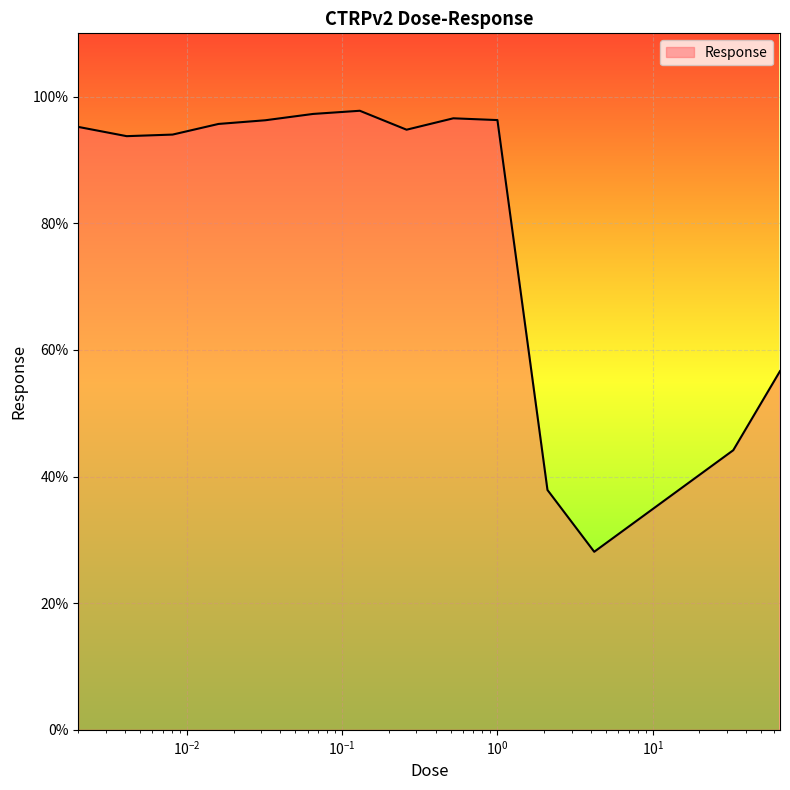

What is the smallest value displayed?

28.1